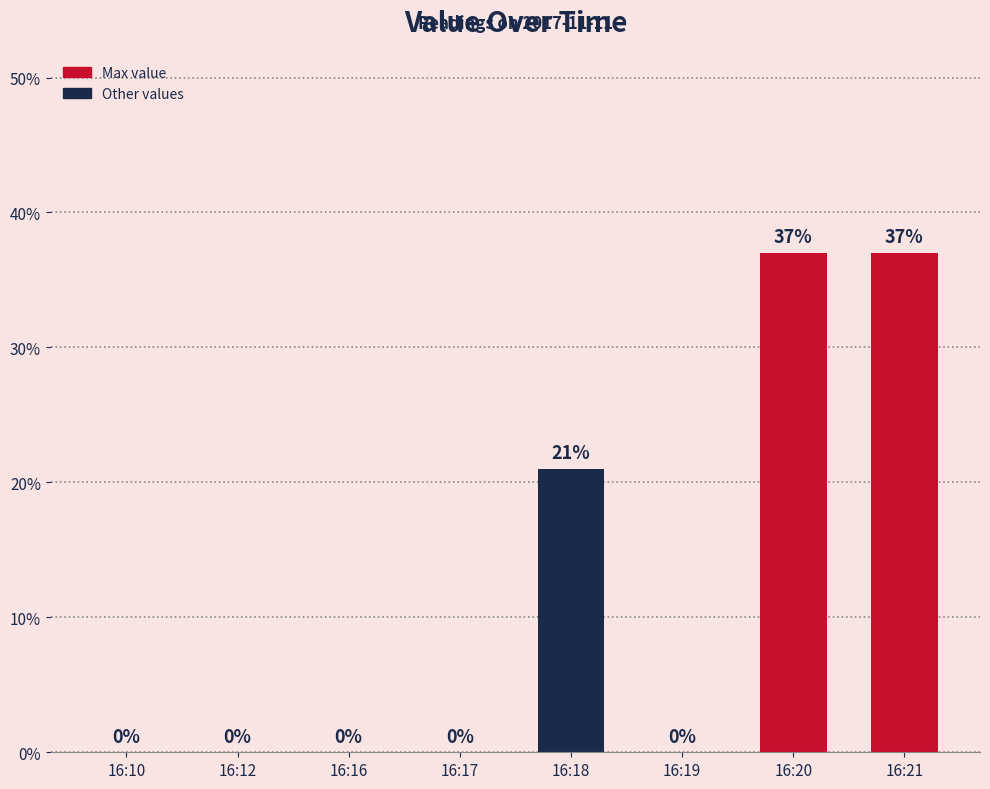

Between 16:19 and 16:12, which is larger?

16:19